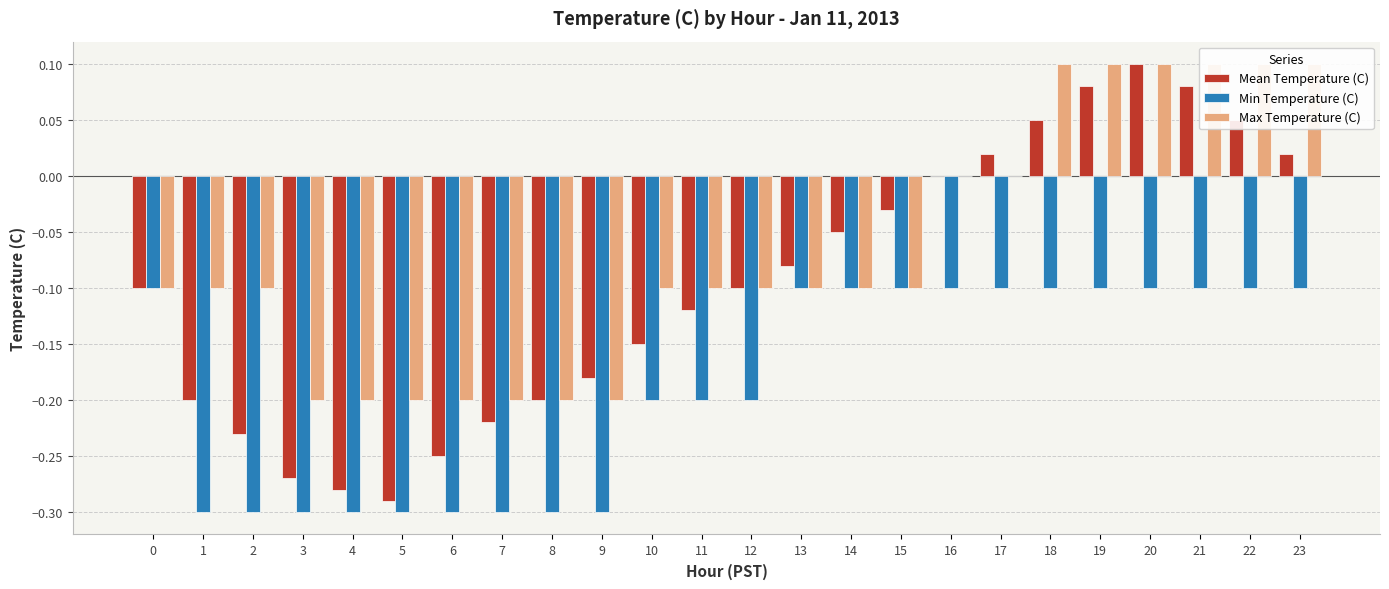

Which series has the largest total across all categories?

Max Temperature (C)